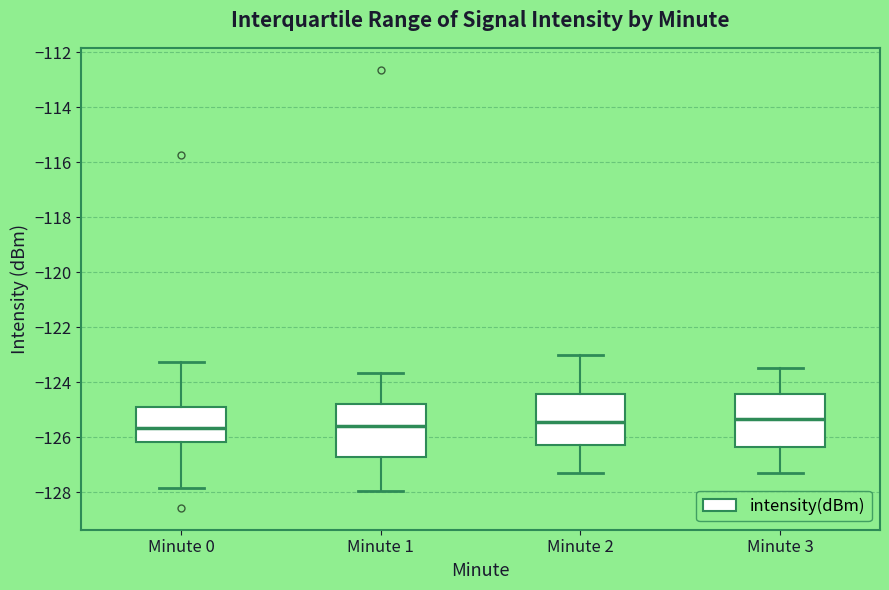

Where is the upper edge of the box for Minute 1 on the y-axis? The values are not printed on the chart, so give them approximately, as read against the axis.

-124.8